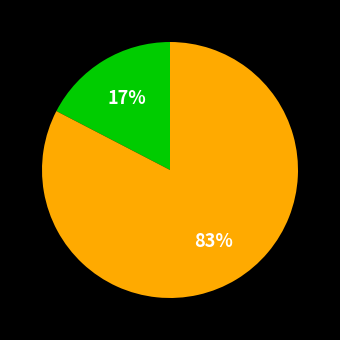

Count the number of slices in the pie.

2